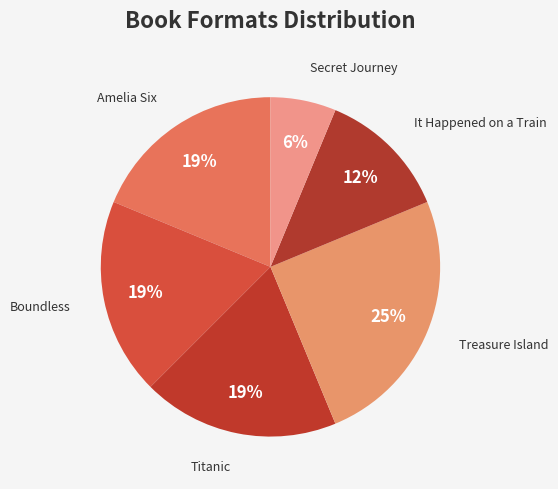

Which has a higher value, Amelia Six or Treasure Island?

Treasure Island